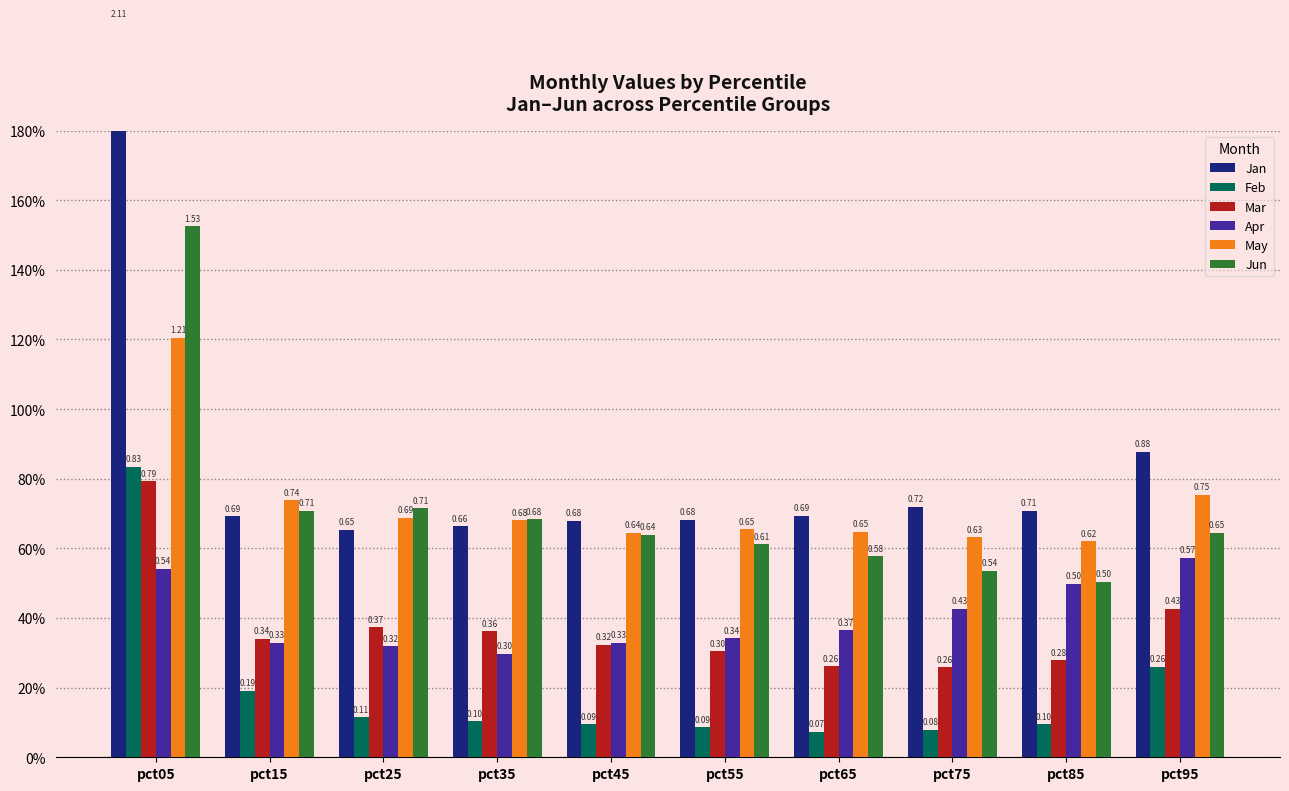

Which has a higher value, pct35 or pct25?

pct35